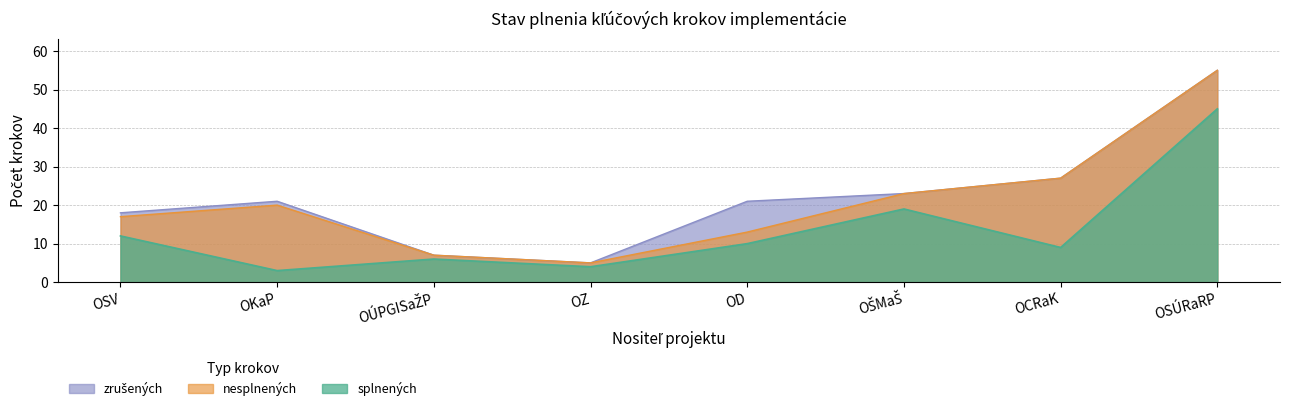

What position from the right is OD?

4